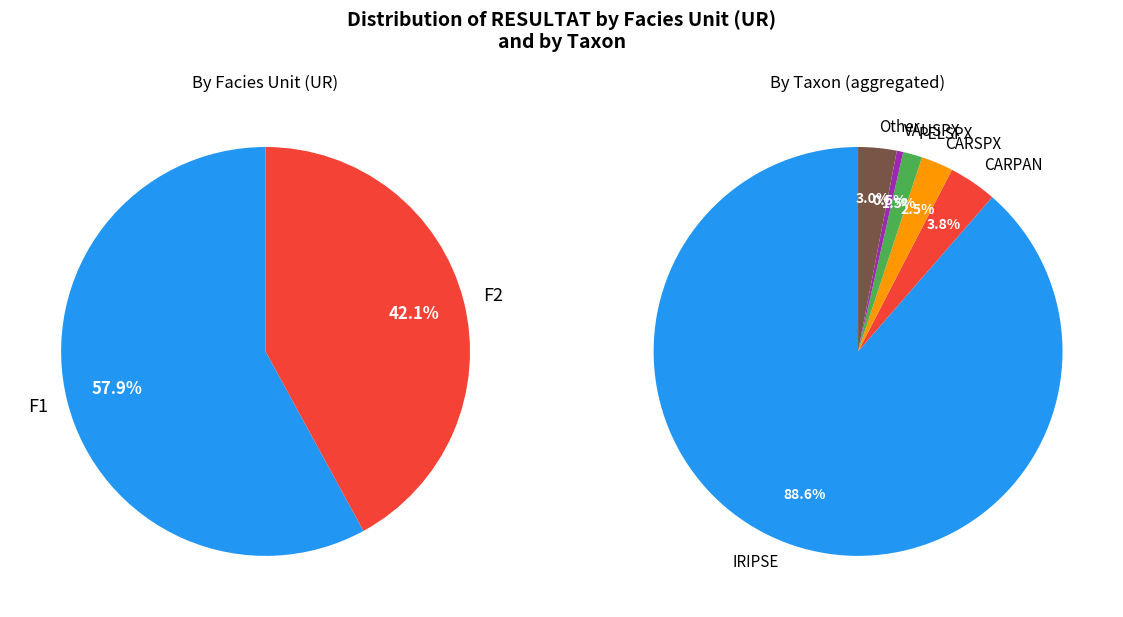

To the nearest percent, what is the difference between the CARSPX and AGRSTO slice percentages?

2%